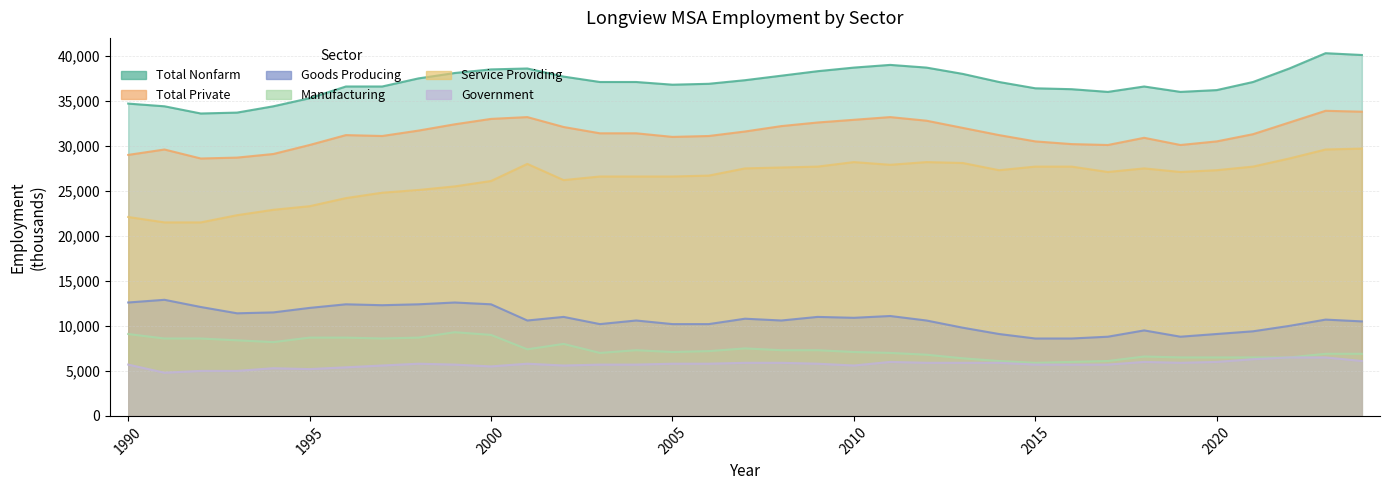

Which has a higher value, 1990-07 or 1990-12?

1990-12